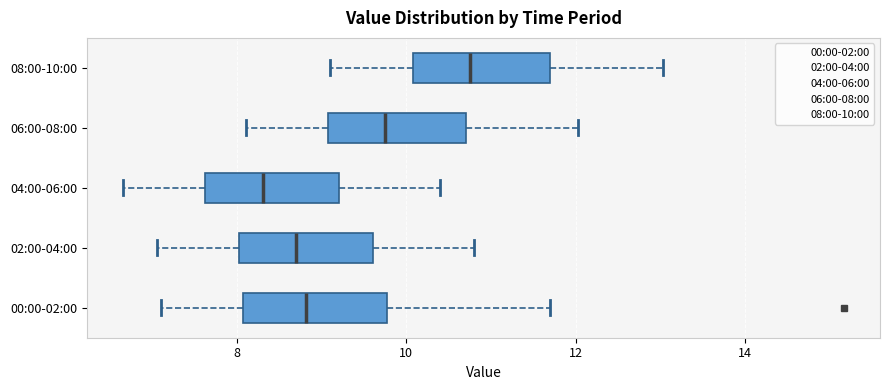

Reading bottom to top, read every box against the x-axis: the position of its median line, the range the box covers, and the ends of its whiskers. The values are not printed on the chart, so give them approximately, as read against the axis.

00:00-02:00: median 8.8, box 8.0 to 9.8, whiskers 7.2 to 11.8
02:00-04:00: median 8.8, box 8.0 to 9.6, whiskers 7.0 to 10.8
04:00-06:00: median 8.4, box 7.6 to 9.2, whiskers 6.6 to 10.4
06:00-08:00: median 9.8, box 9.0 to 10.8, whiskers 8.2 to 12.0
08:00-10:00: median 10.8, box 10.0 to 11.8, whiskers 9.2 to 13.0